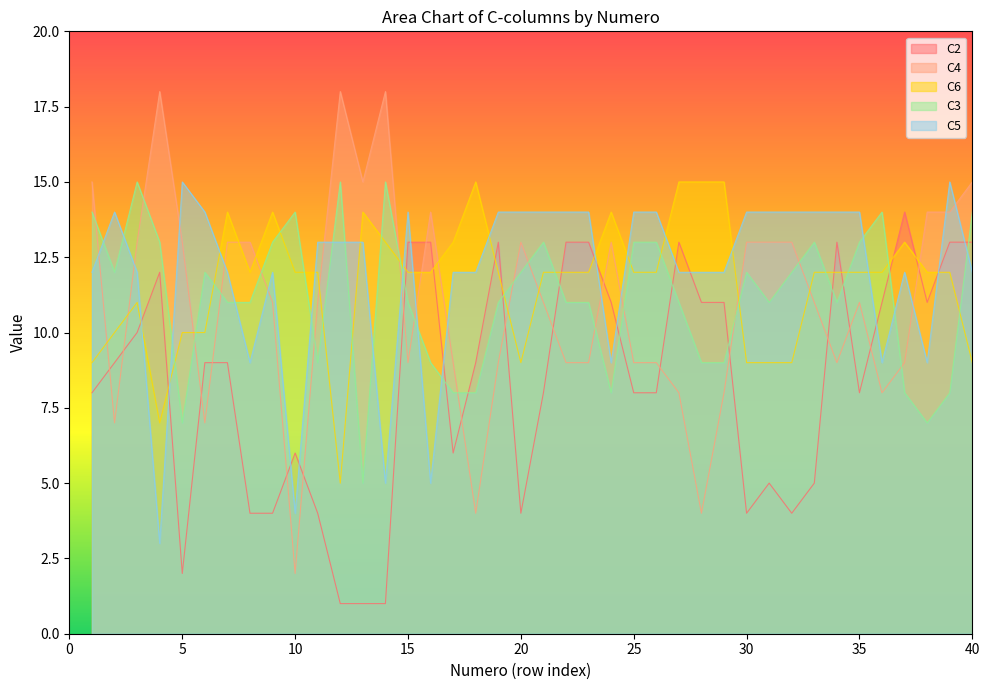

What are all the series names shown in the legend?

C2, C4, C6, C3, C5